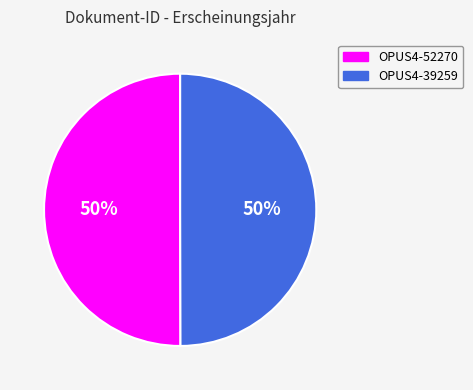

The OPUS4-52270 slice represents 38% of the pie. True or false?

False